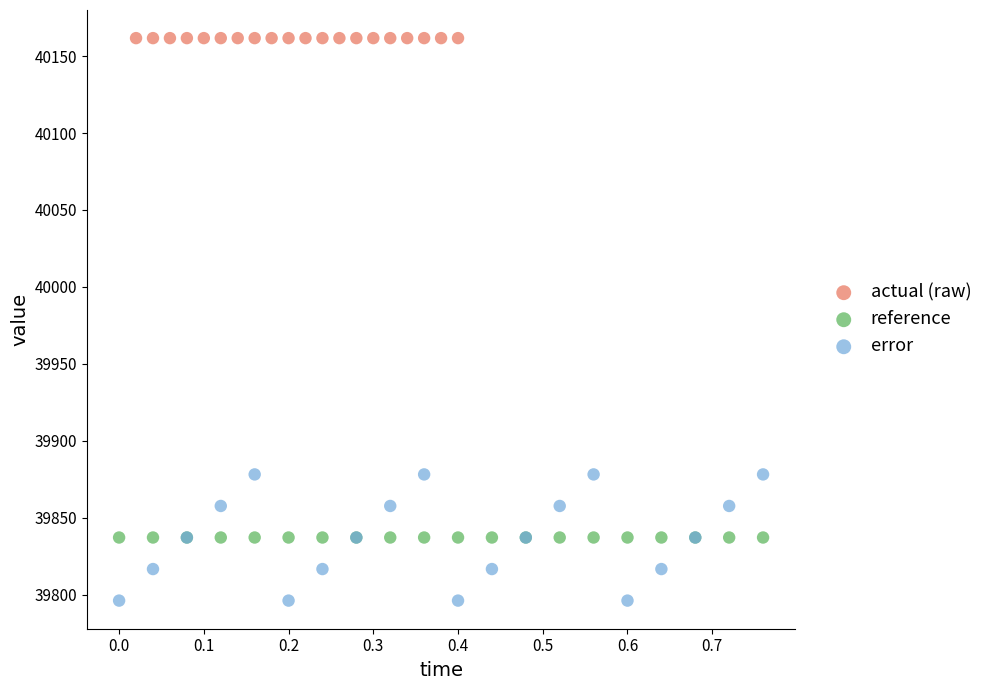

Which series reaches the maximum Y coordinate?

actual (raw)